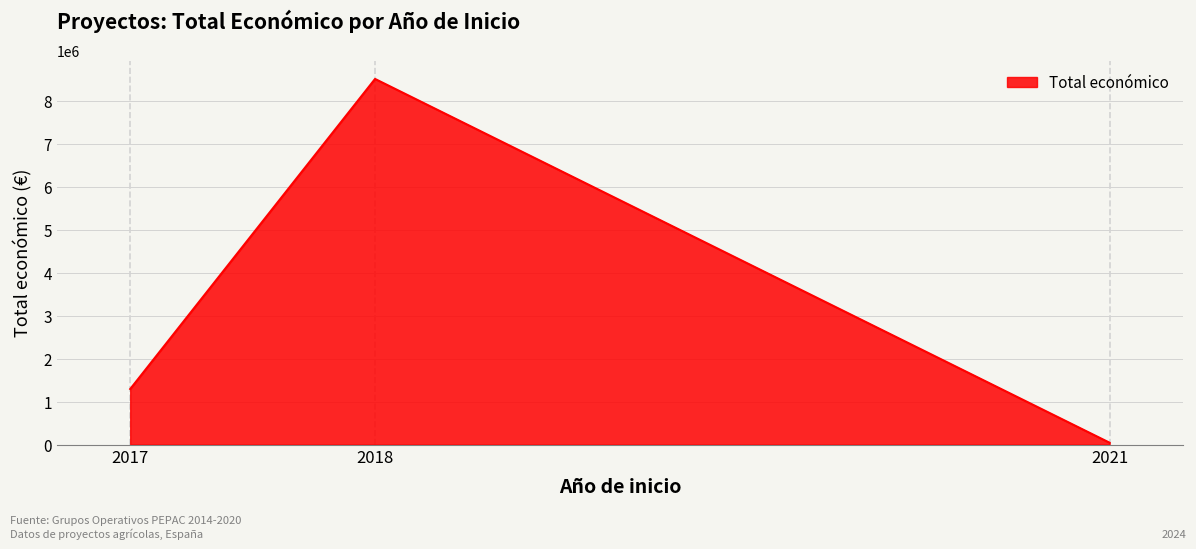

Reading left to right, transcribe all the data shown in this chart.

1292620	8511994	42845